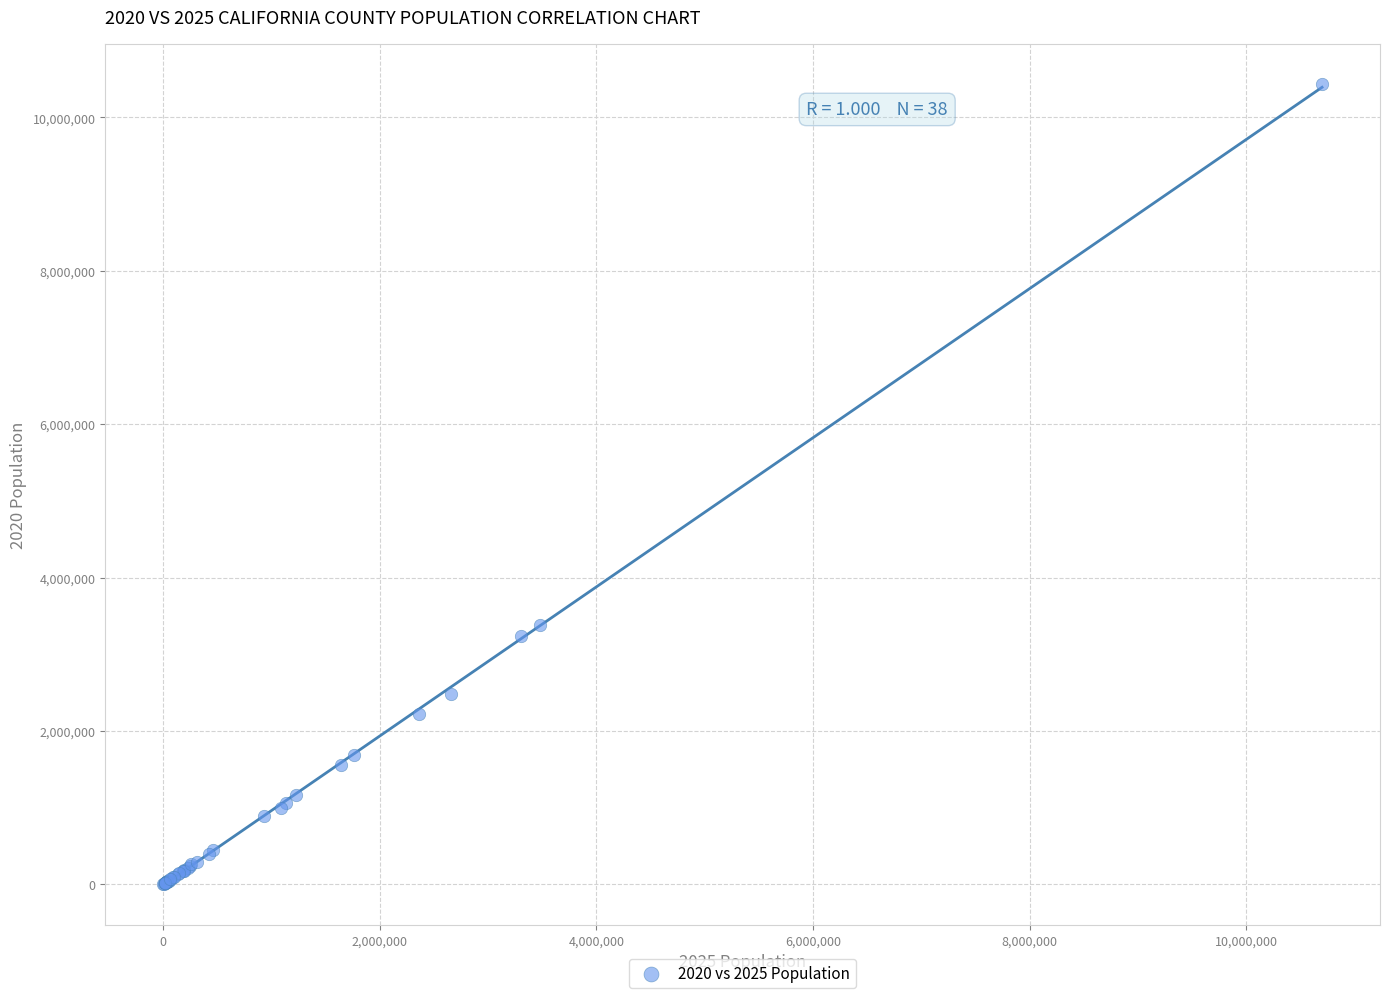

What Y value in the scatter plot is closest to 5218643?

3375687